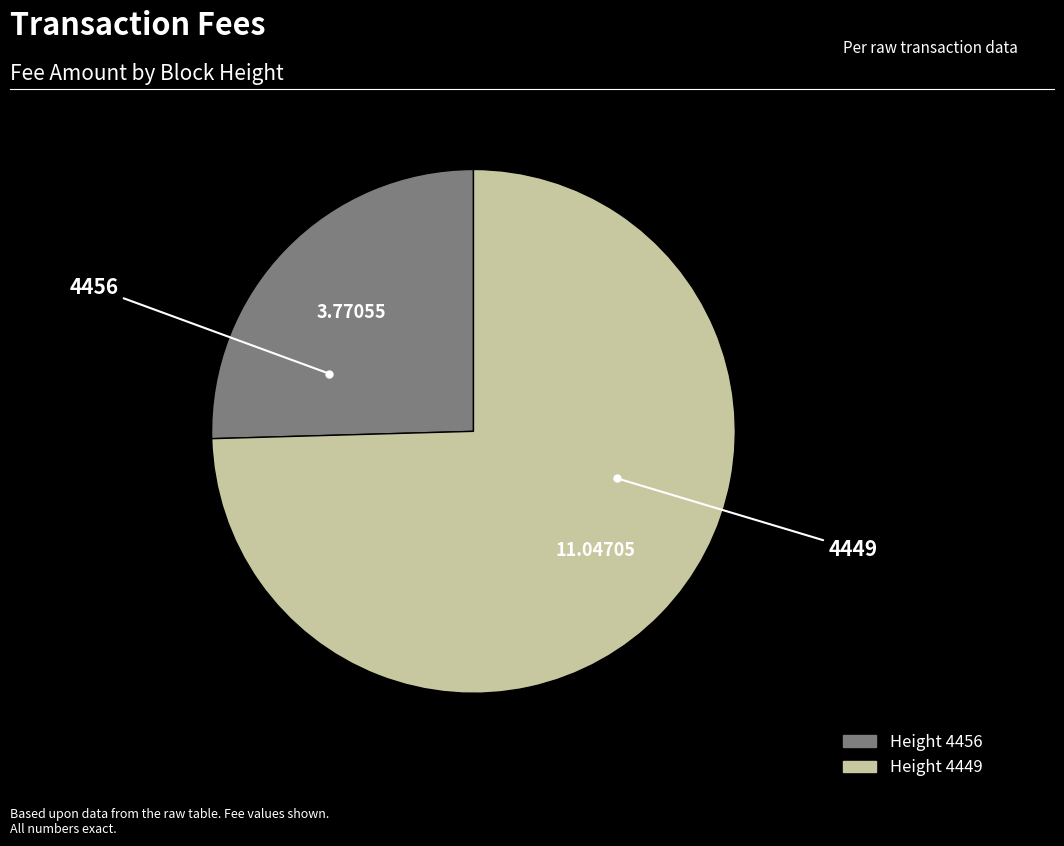

Is there a majority slice in this chart?

Yes